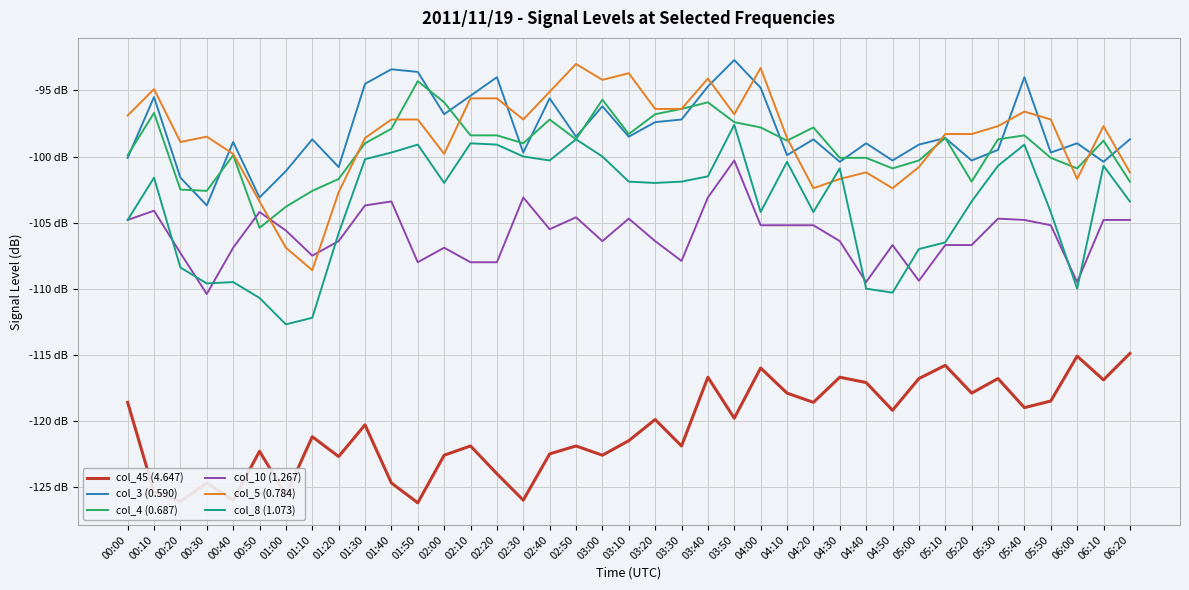

What position from the right is 01:10?

32